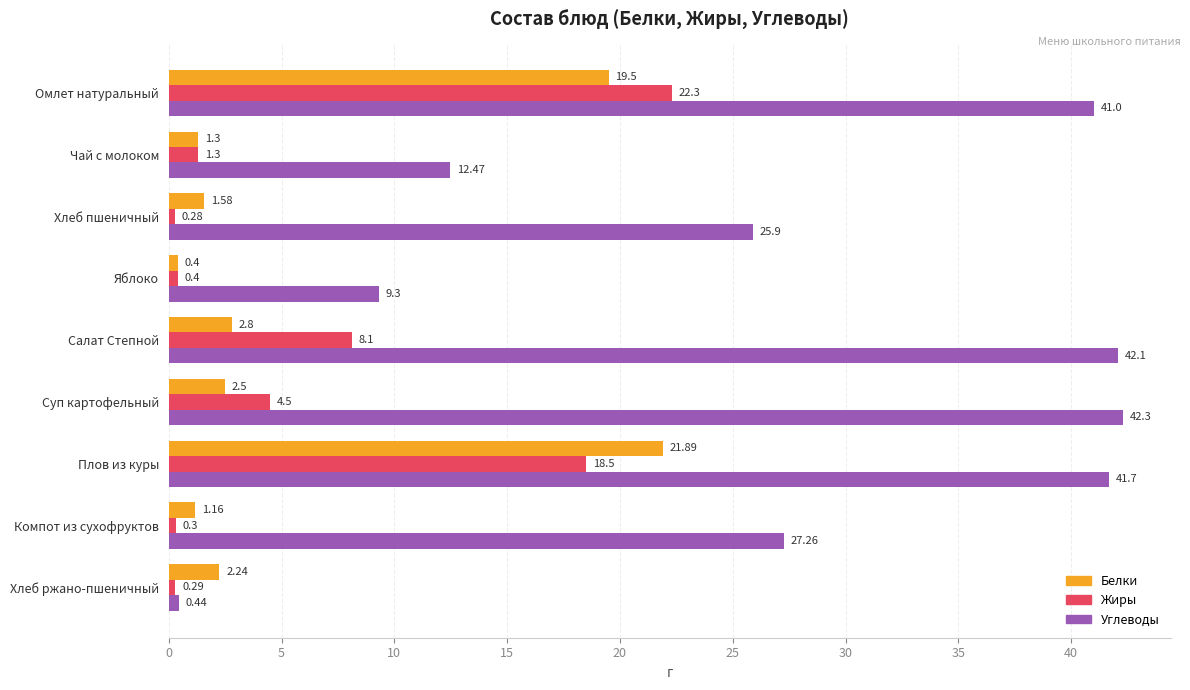

What is the difference between the highest and lowest values at Яблоко?

8.9